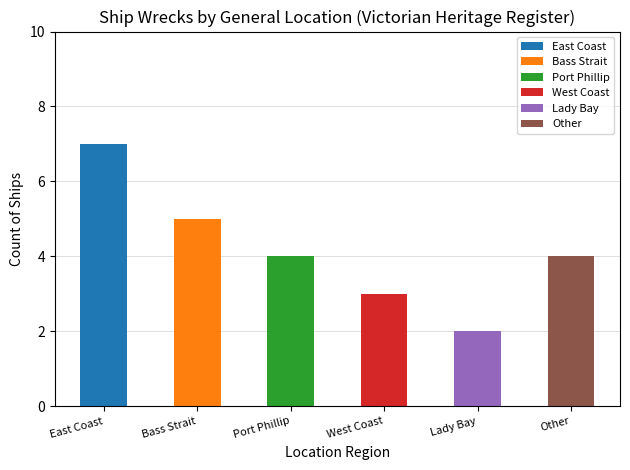

Approximately how many times larger is the value at Bass Strait compared to Lady Bay?

2.5